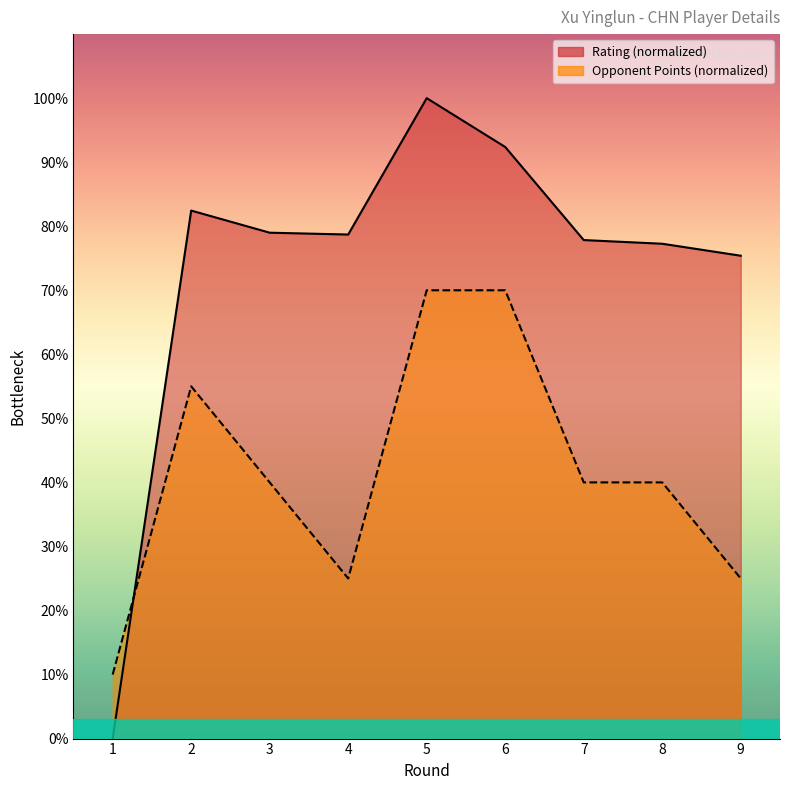

Count the Opponent Points values in the range 25 to 55.

6